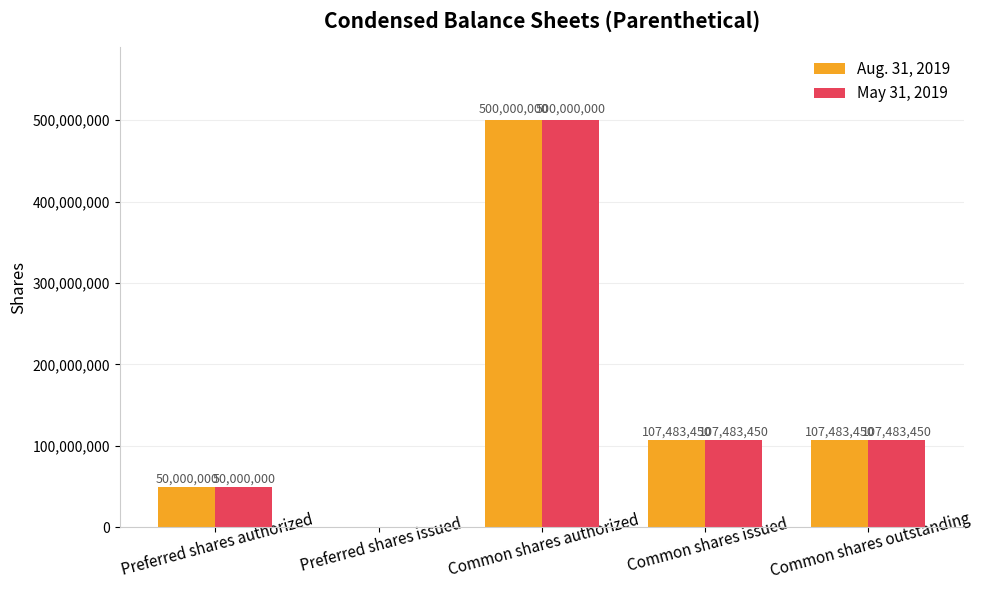

What is the average value of the Aug. 31, 2019 series?

152993380